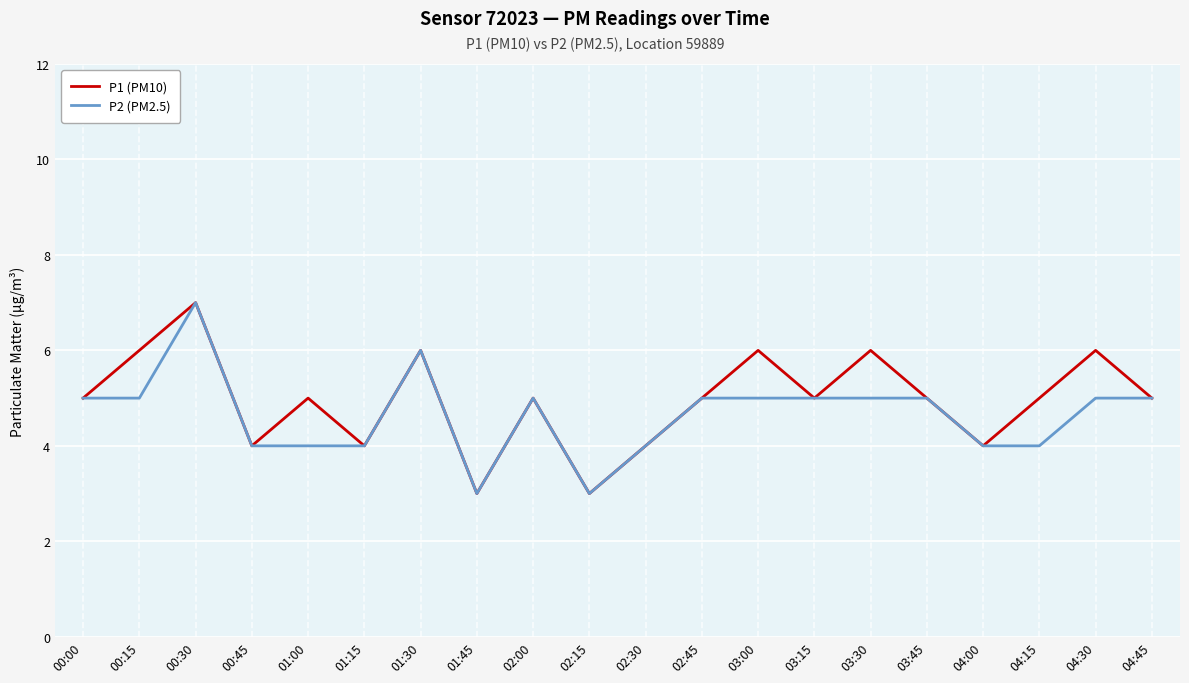

Reading left to right, what are all the values shown in this chart?

P1 (PM10): 00:00=5	00:15=6	00:30=7	00:45=4	01:00=5	01:15=4	01:30=6	01:45=3	02:00=5	02:15=3	02:30=4	02:45=5	03:00=6	03:15=5	03:30=6	03:45=5	04:00=4	04:15=5	04:30=6	04:45=5
P2 (PM2.5): 00:00=5	00:15=5	00:30=7	00:45=4	01:00=4	01:15=4	01:30=6	01:45=3	02:00=5	02:15=3	02:30=4	02:45=5	03:00=5	03:15=5	03:30=5	03:45=5	04:00=4	04:15=4	04:30=5	04:45=5